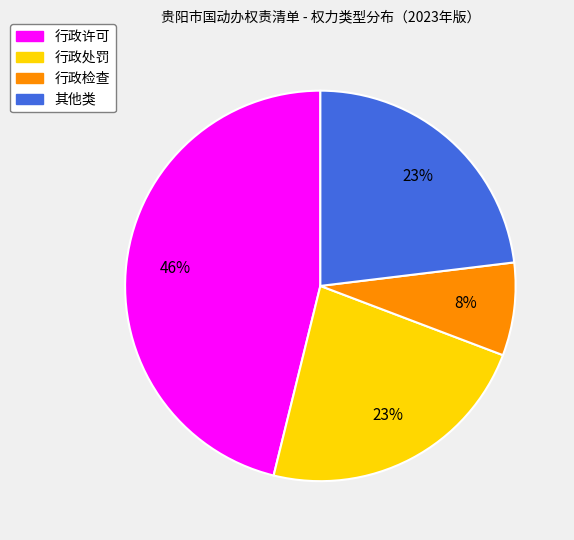

Do 行政检查 and 其他类 together represent more than half of the pie?

No